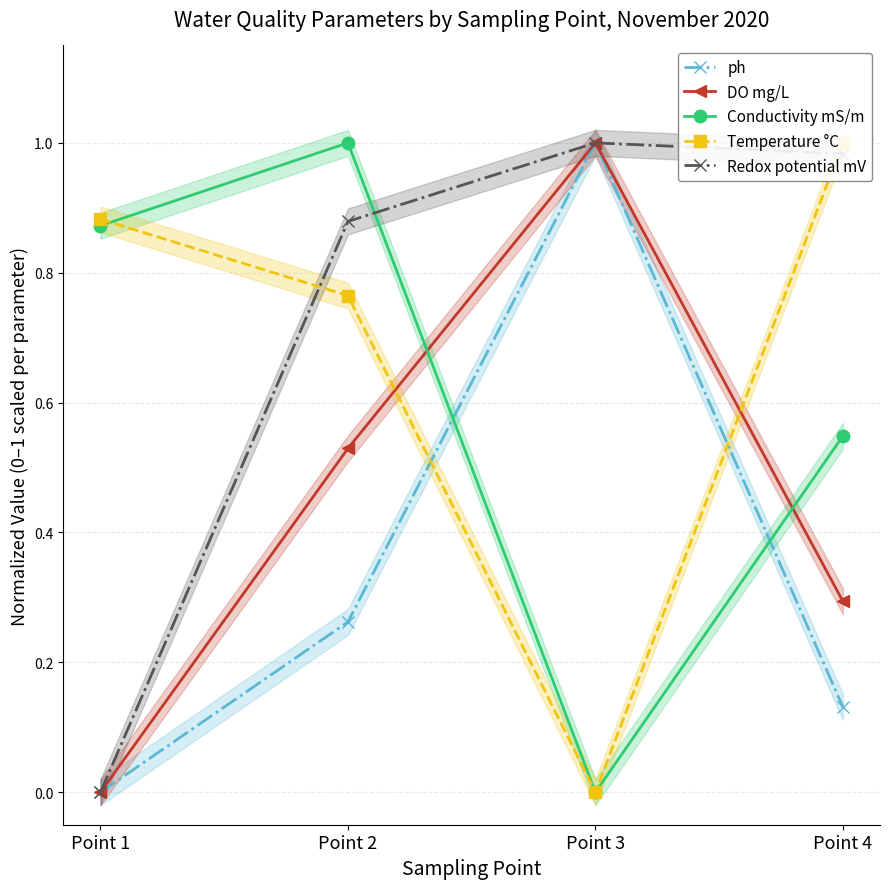

Which label corresponds to the largest value in the chart?

Point 3